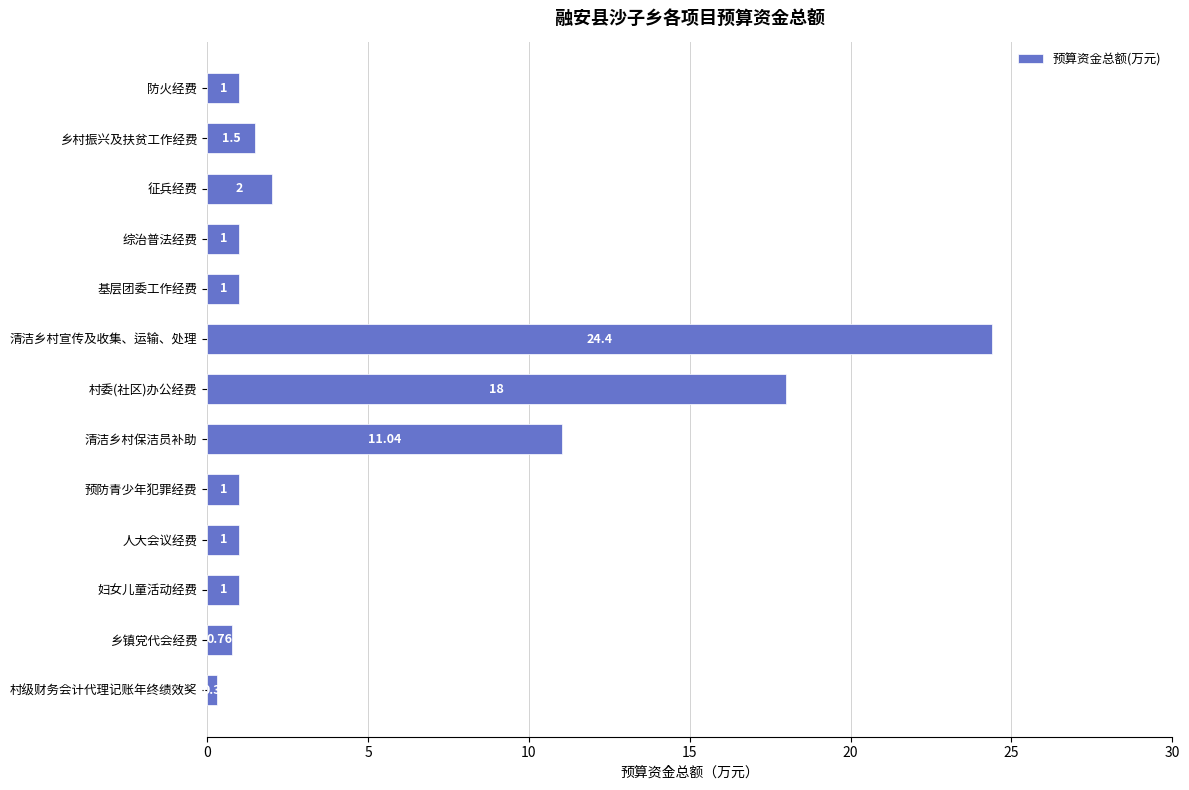

What is the label of the 2nd bar from the bottom?

乡镇党代会经费